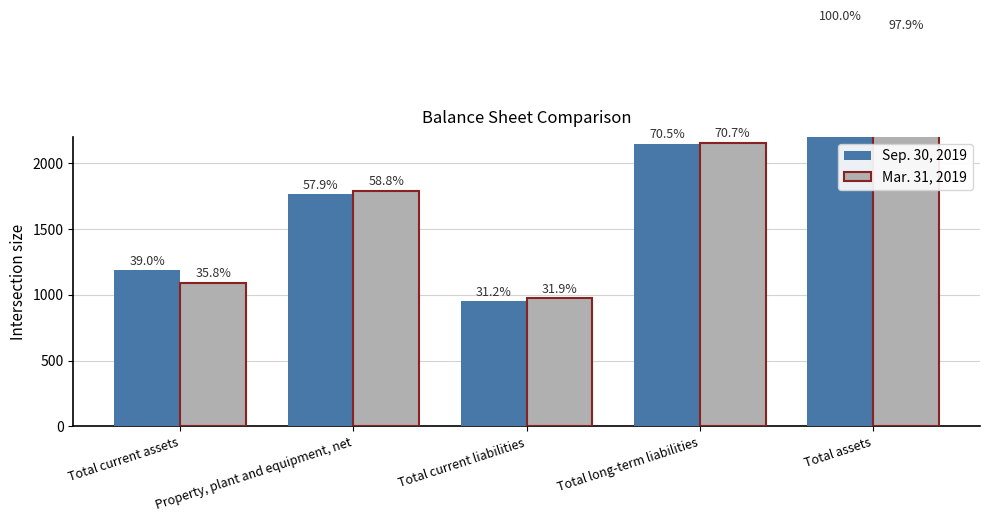

What position from the right is Total current liabilities?

3